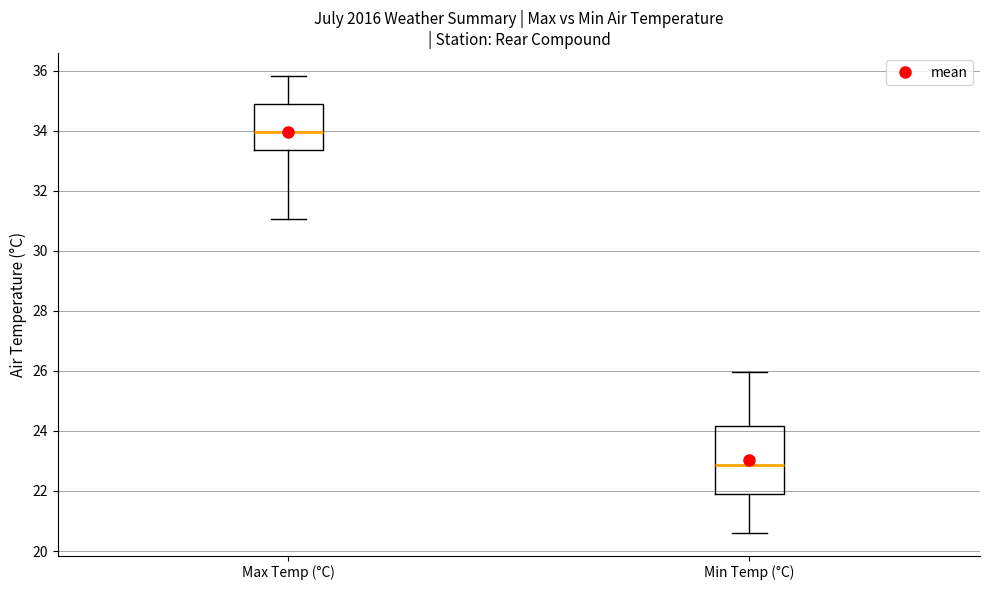

Reading left to right, transcribe this box plot: for each box, give where its median line is, the range the box spans, and where its two whiskers end, as read against the y-axis. The values are not printed on the chart, so give them approximately, as read against the axis.

Max Temp (°C): median 34.0, box 33.4 to 34.8, whiskers 31.0 to 35.8
Min Temp (°C): median 22.8, box 21.8 to 24.2, whiskers 20.6 to 26.0